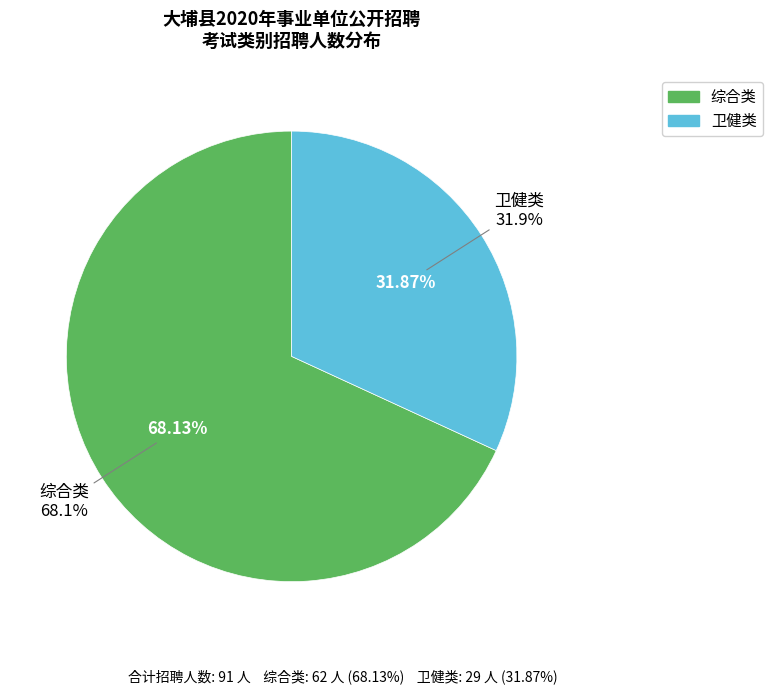

Does any single category account for the majority?

Yes